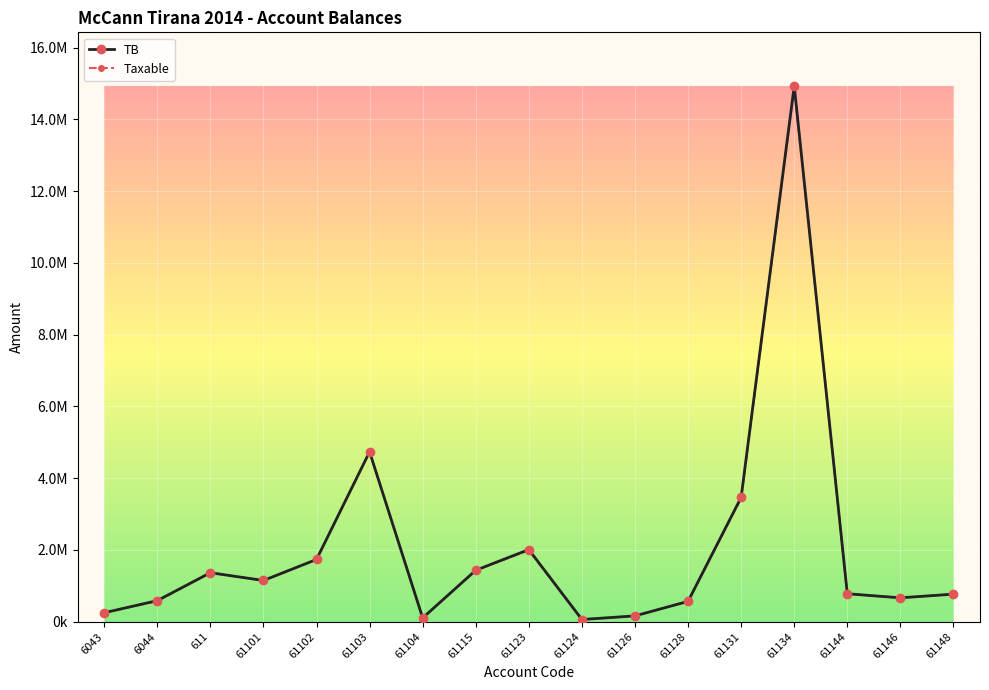

The TB series shows 1735151.5 at 61102. True or false?

True